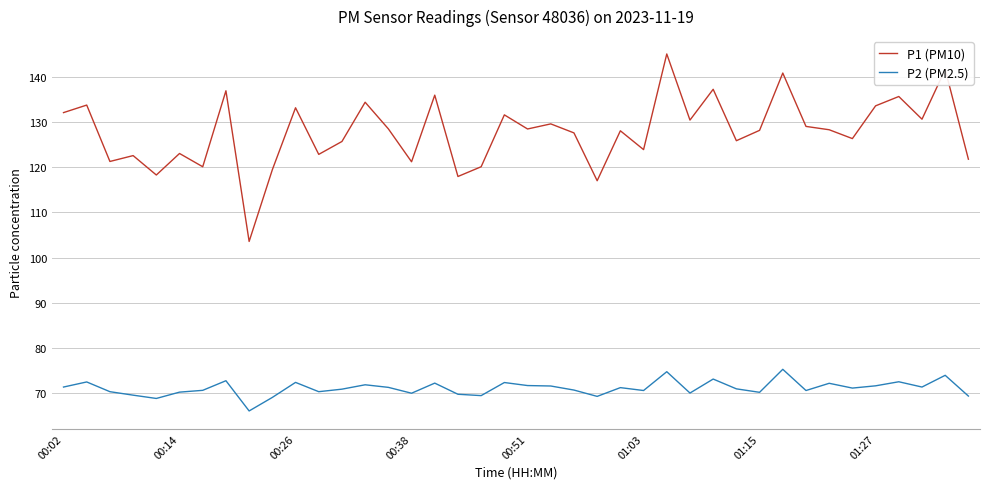

In P2 (PM2.5), how many points are lower than both neighbors (excluding endpoints)?

12